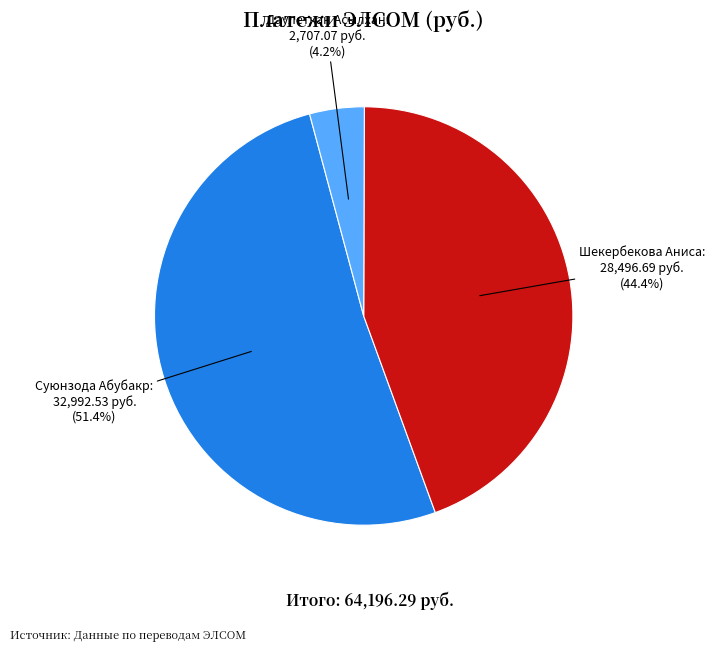

Does any single category account for the majority?

Yes